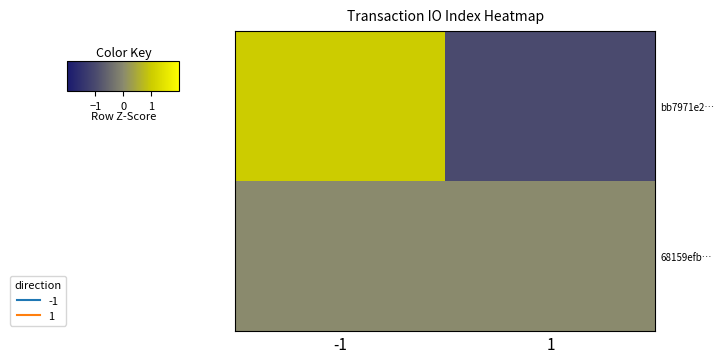

How many categories are shown in the chart?

2